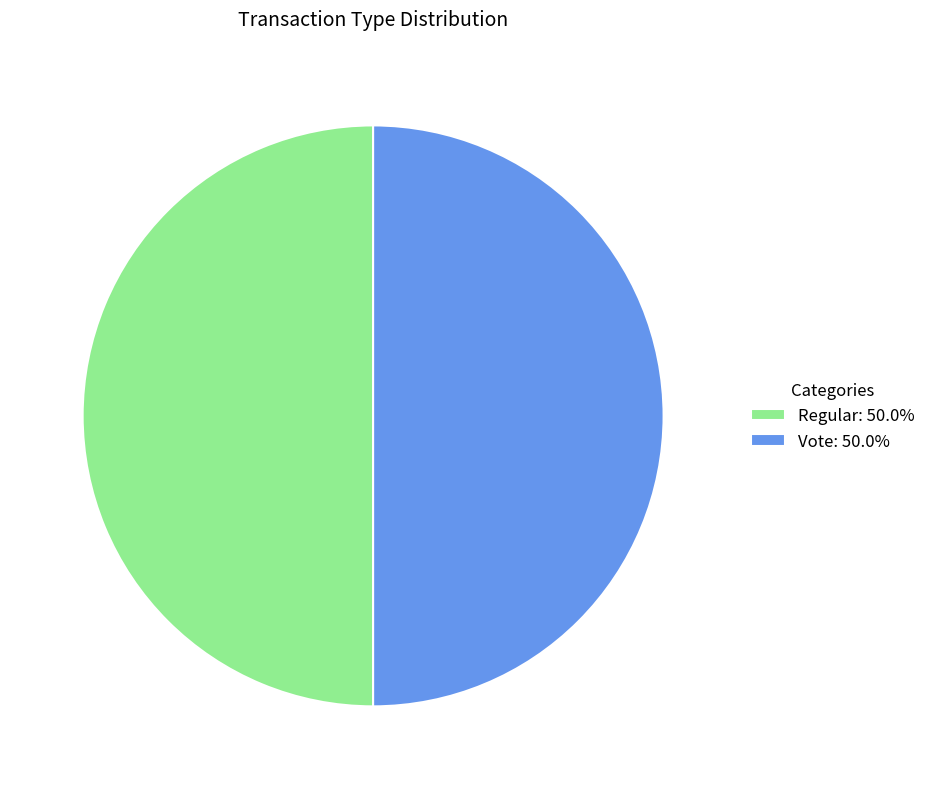

What is the ratio of the value at Vote: 50.0% to the value at Regular: 50.0%?

1.0